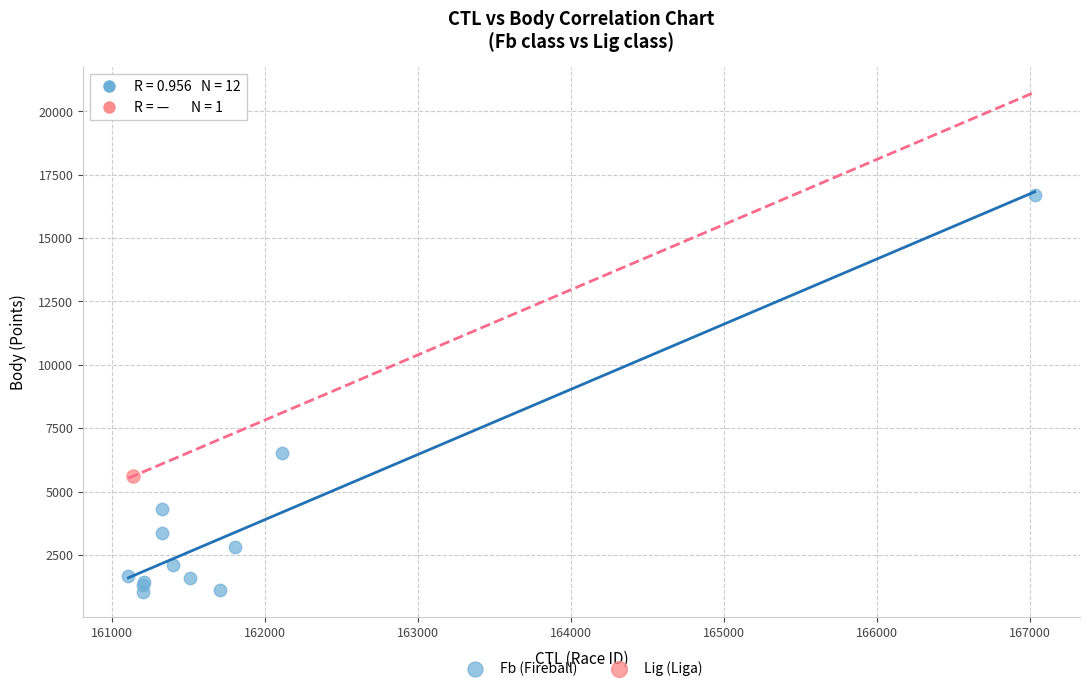

What are all the series names shown in the legend?

Fb (Fireball), Lig (Liga)